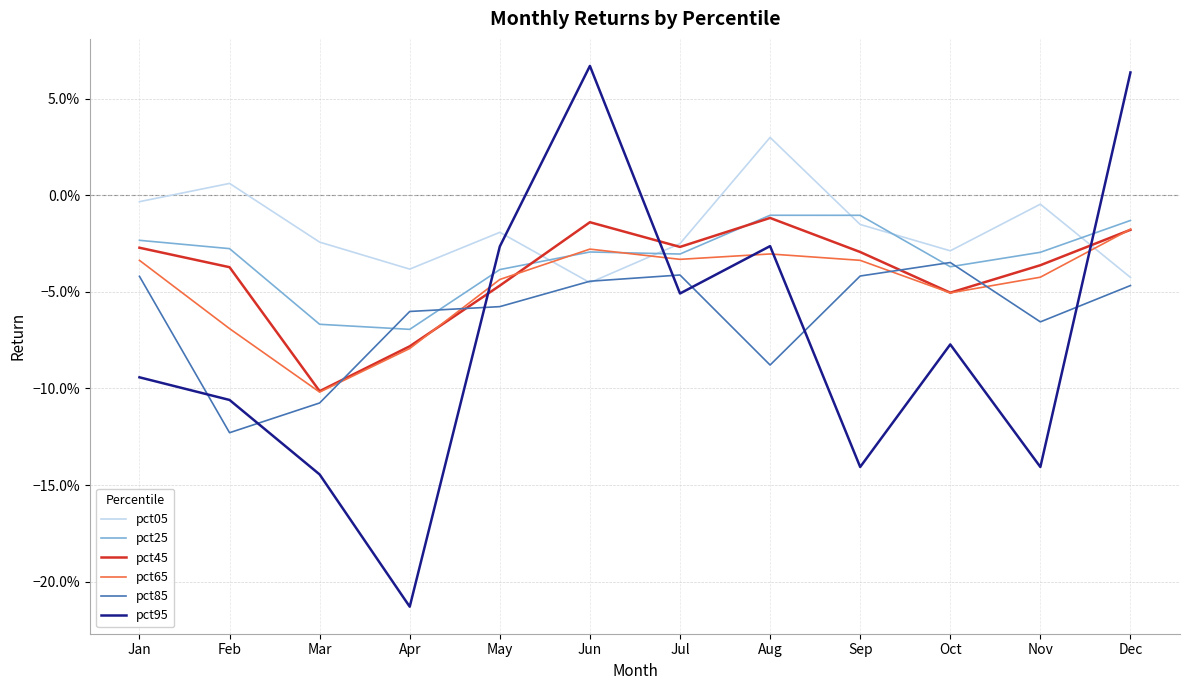

Which series ends up on top after the final intersection of pct85 and pct45?

pct45